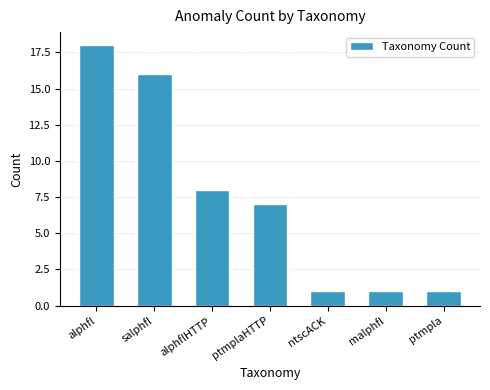

What is the average value?

7